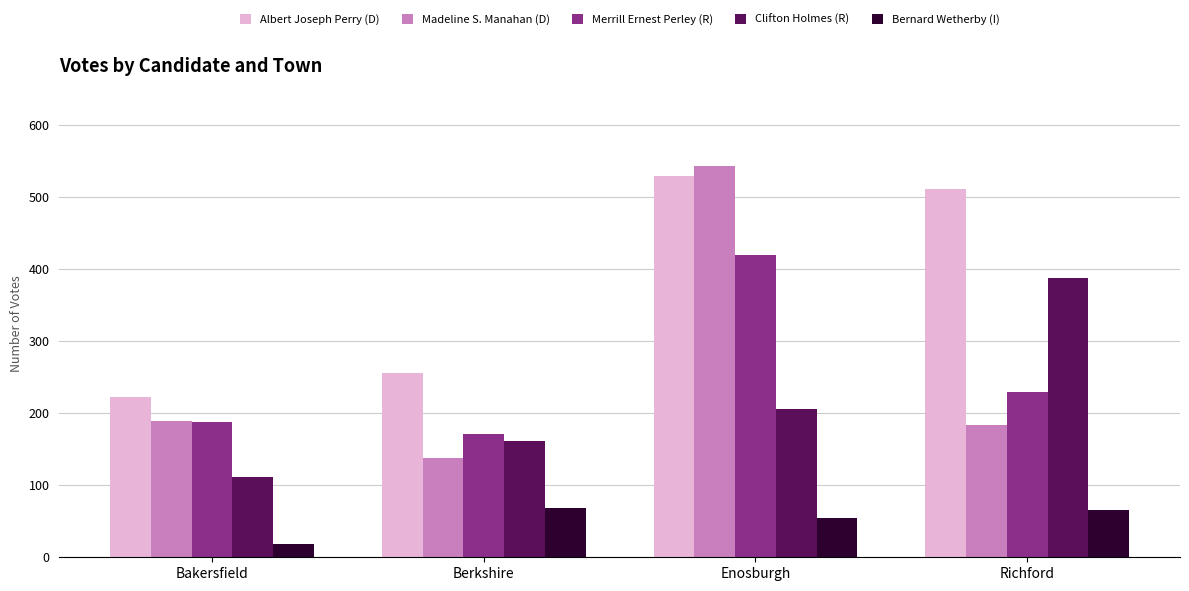

What is the greatest value displayed?

543